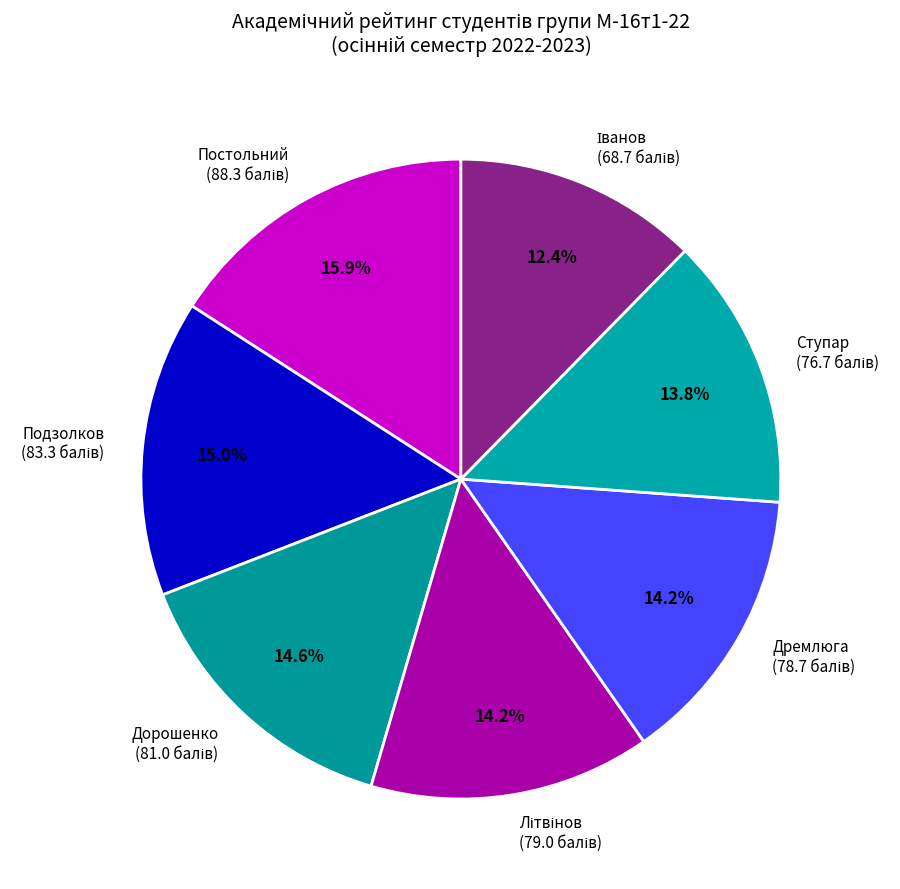

To the nearest percent, what is the average slice percentage?

14%